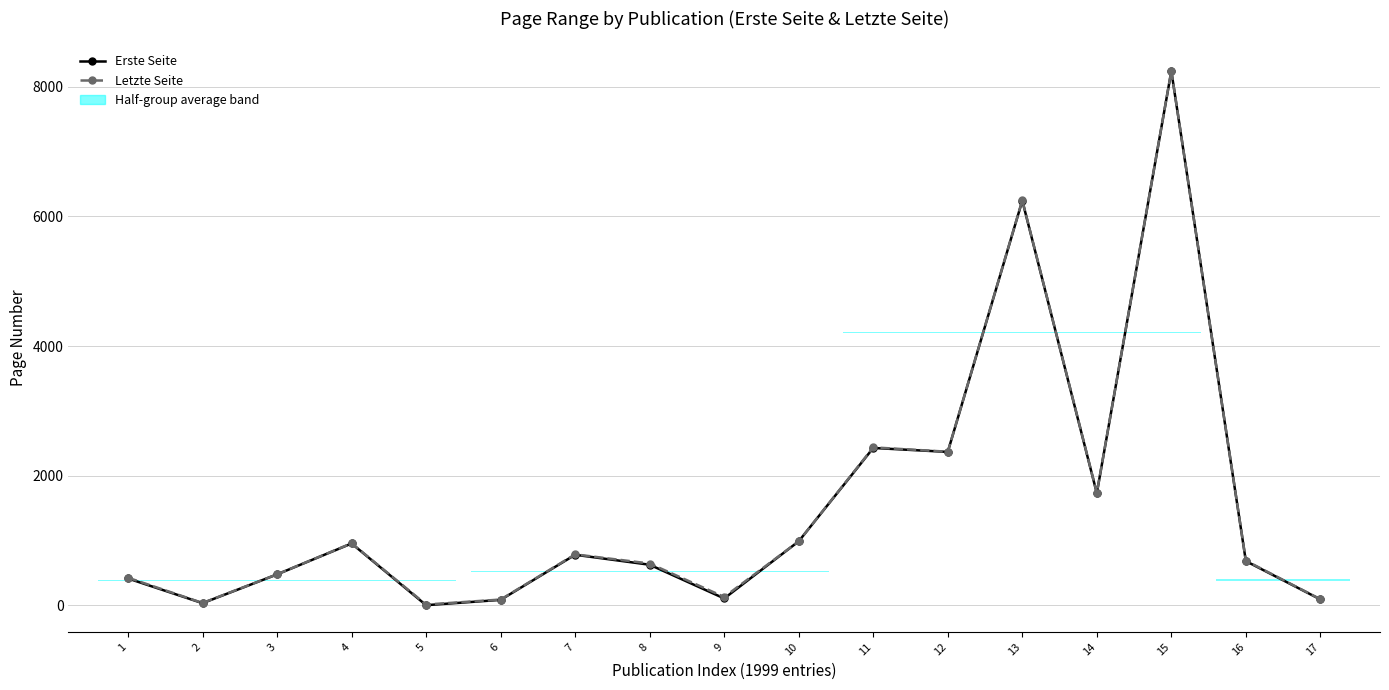

What is the total value across all series at 7?

1564